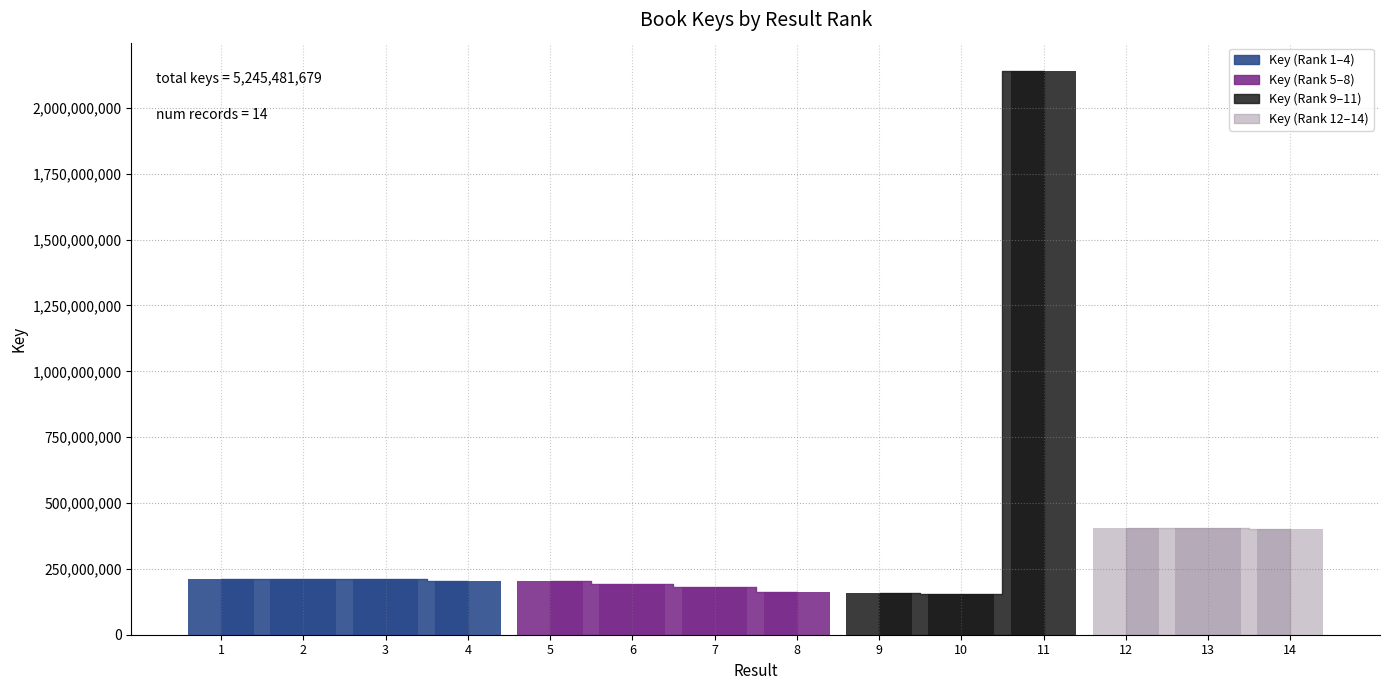

What is the difference between the values at 2 and 8?

51028276